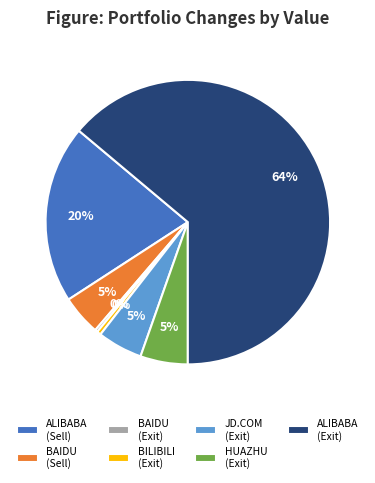

The ALIBABA (Sell) slice represents 68% of the pie. True or false?

False